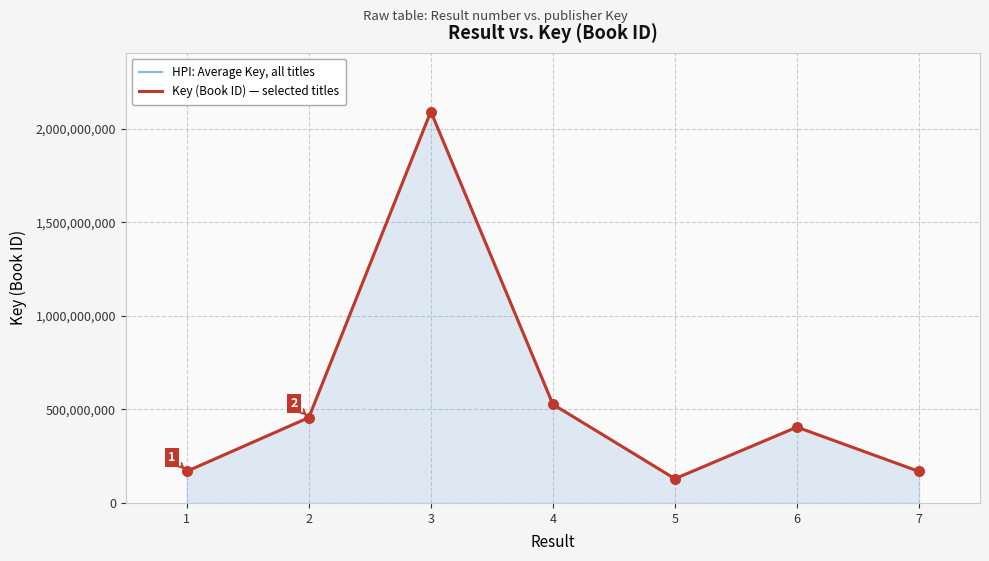

What are all the series names shown in the legend?

HPI: Average Key, all titles, Key (Book ID) — selected titles